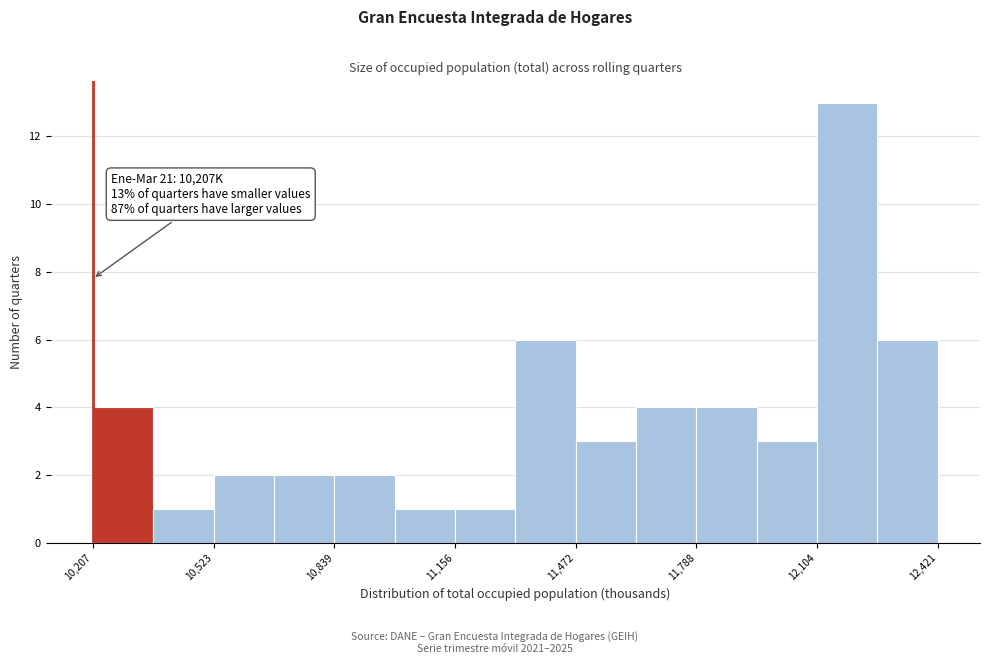

Read against the x-axis, roughly where is the centre of the tallest bar?

12200